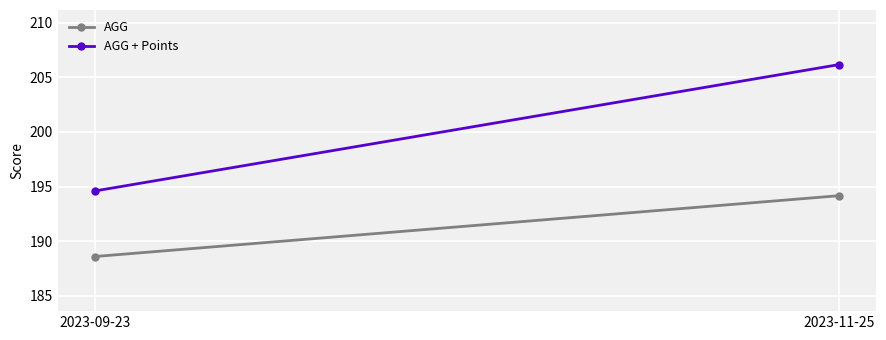

True or false: AGG + Points has a value of 96.2 at 2023-09-23.

False